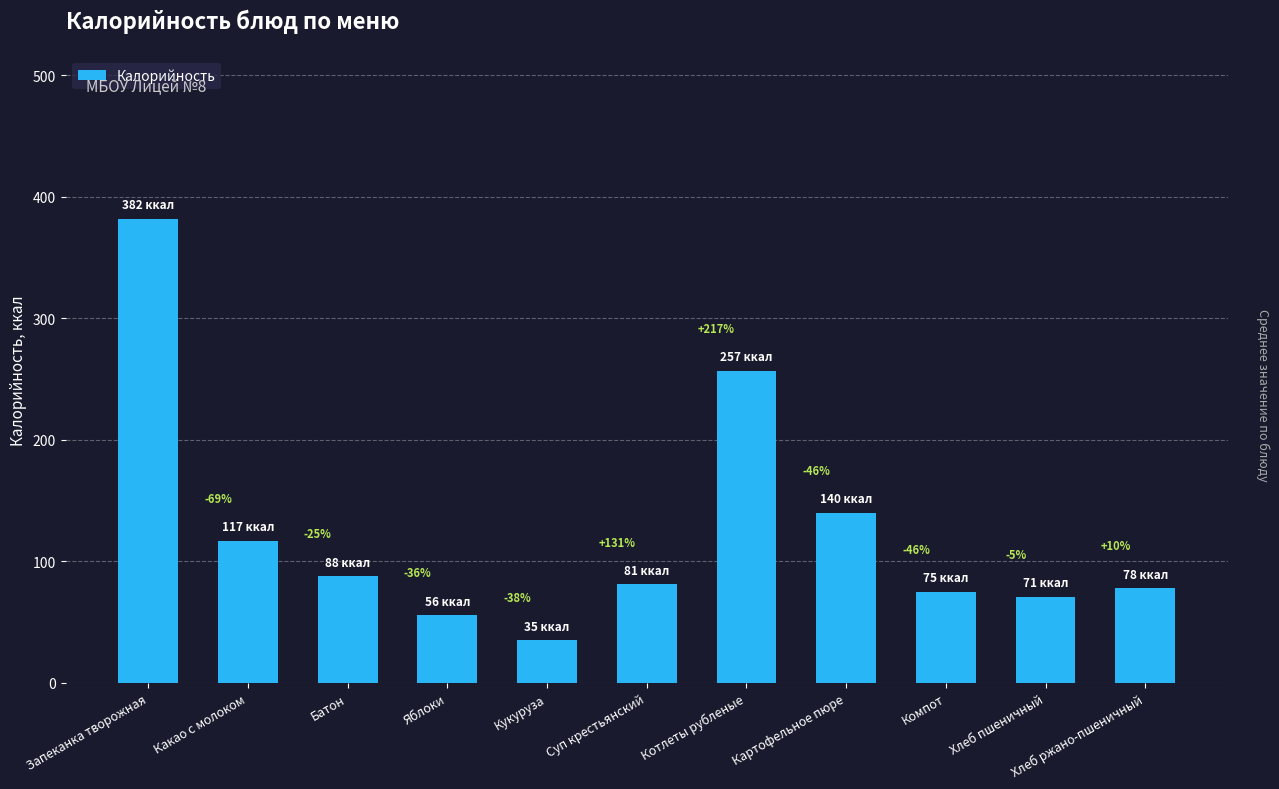

Reading left to right, extract all data points from this chart.

Запеканка творожная=382	Какао с молоком=117	Батон=88	Яблоки=56	Кукуруза=35	Суп крестьянский=81	Котлеты рубленые=257	Картофельное пюре=140	Компот=75	Хлеб пшеничный=71	Хлеб ржано-пшеничный=78